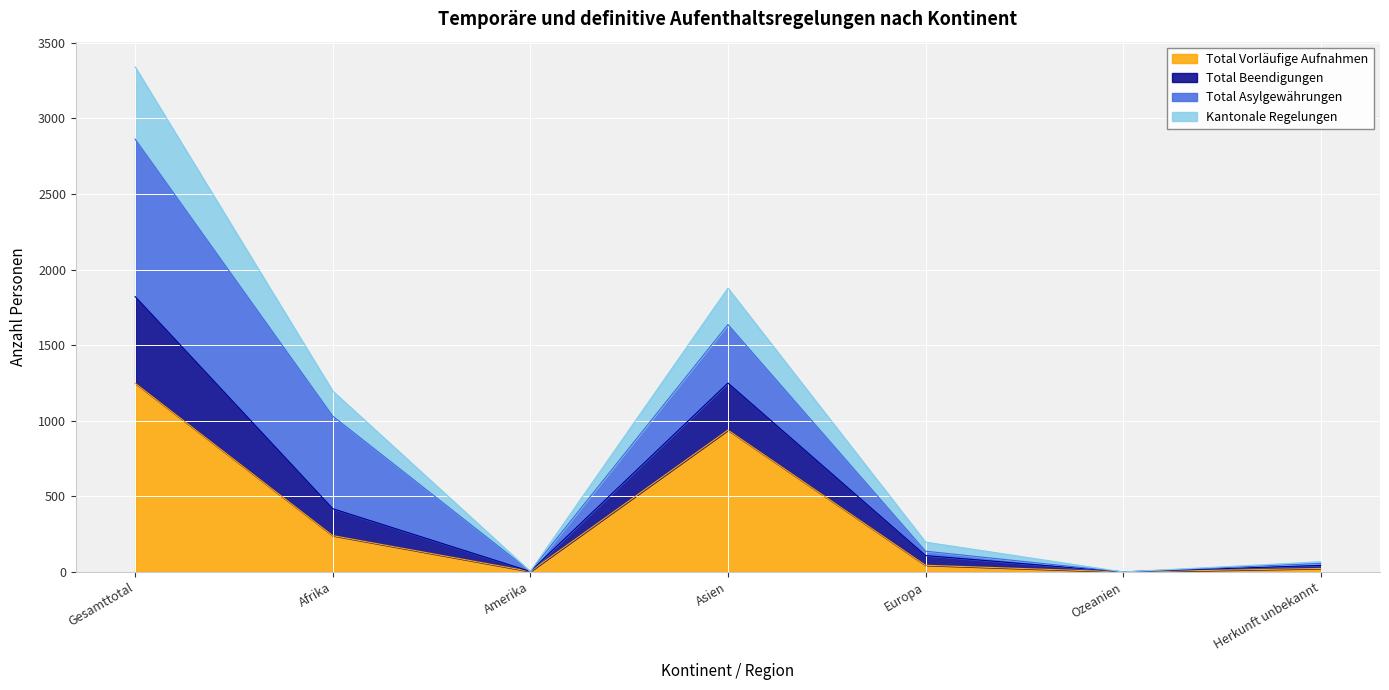

What is the highest value of the Total Vorläufige Aufnahmen series?

1248